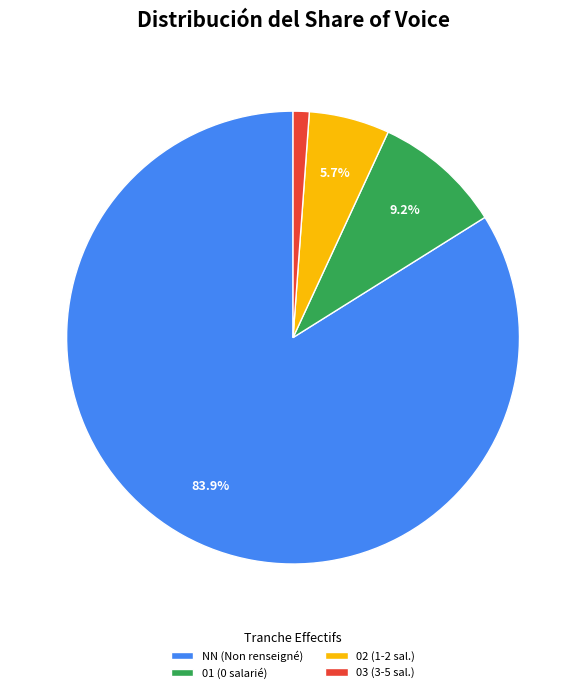

Which category has the biggest portion of the pie?

NN (Non renseigné)